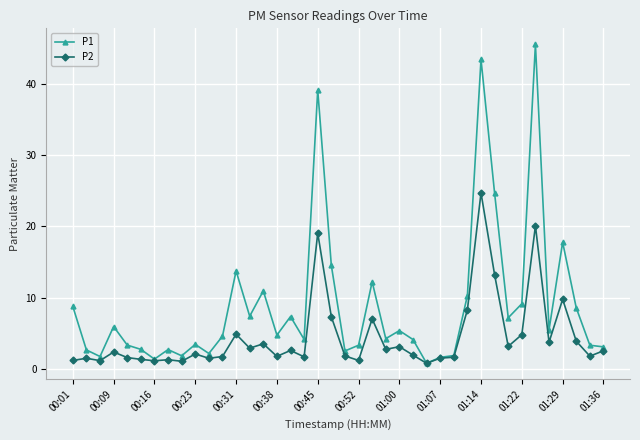

What is the maximum value for P1?

45.5